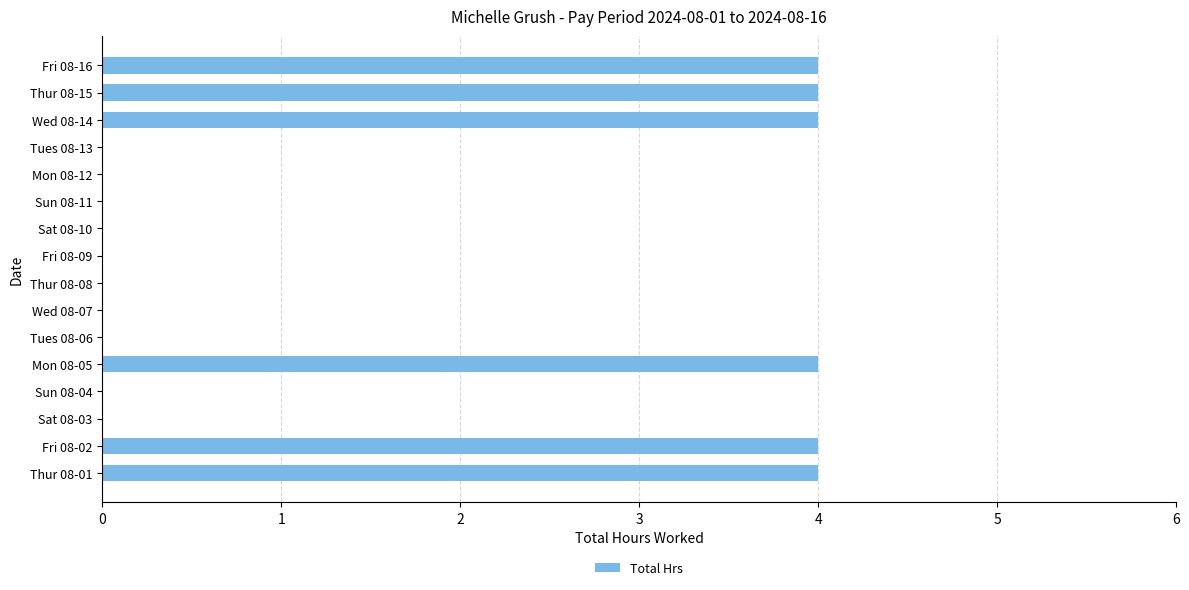

How many data points does each series have?

16